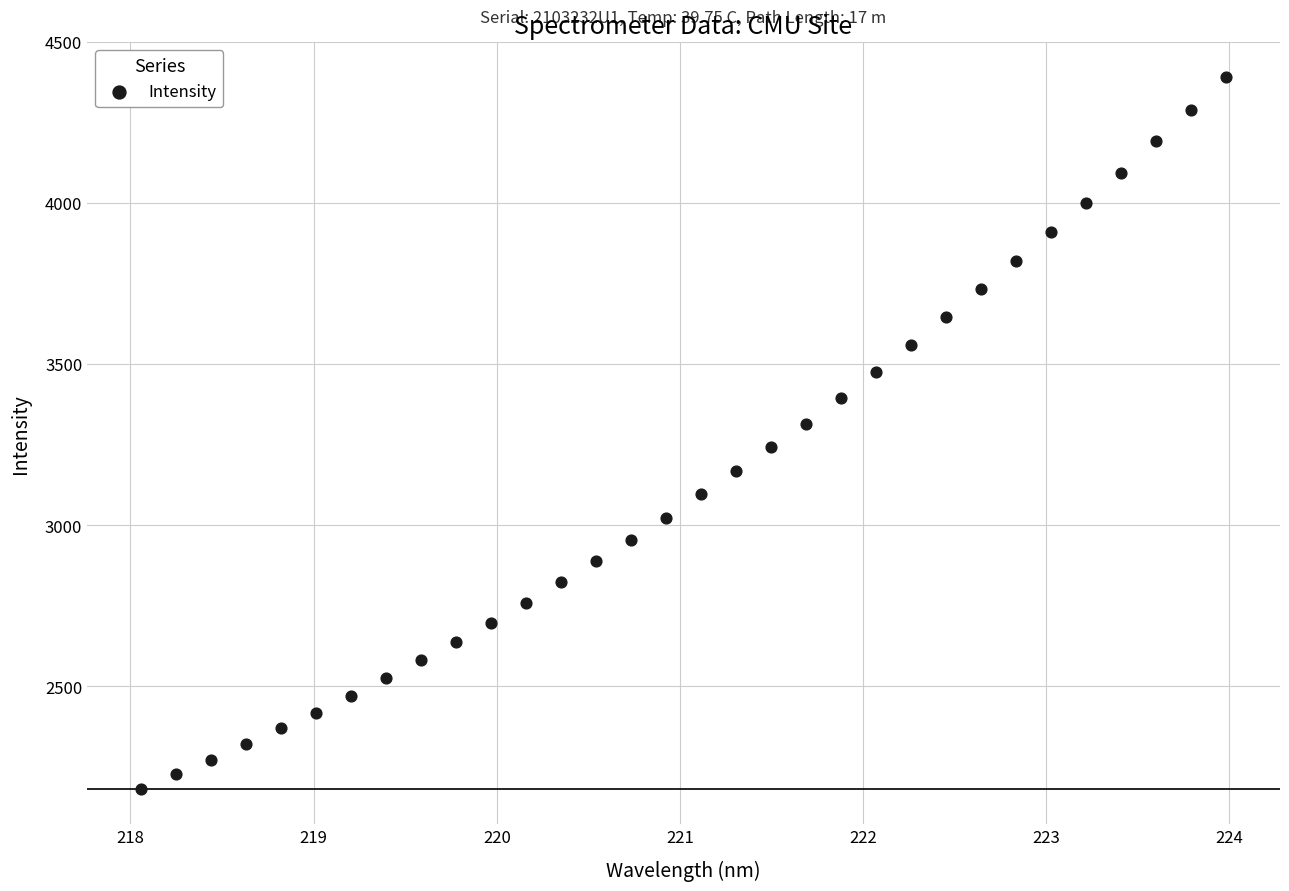

What is the range of X values (max minus min)?

5.9